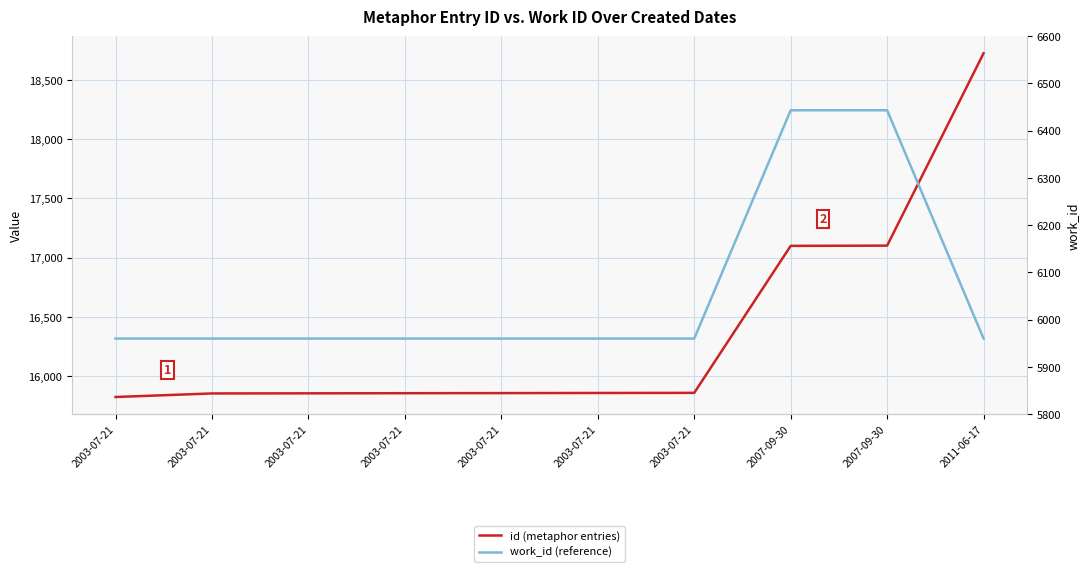

How many data points in id (metaphor entries) are less than 15857?

5